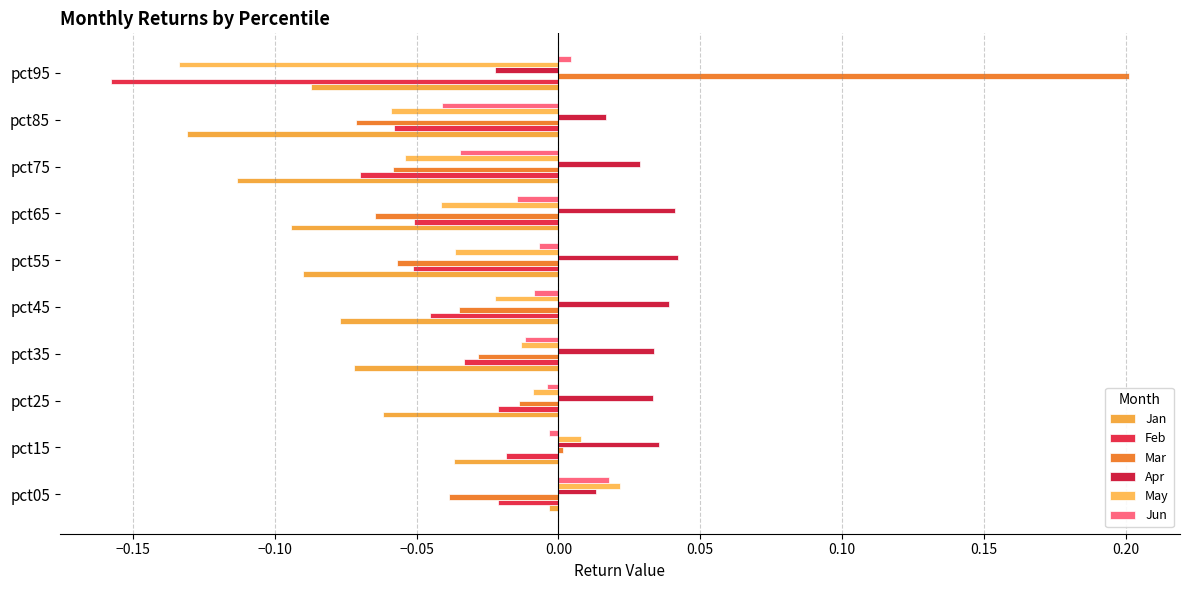

What is the greatest value displayed?

0.2